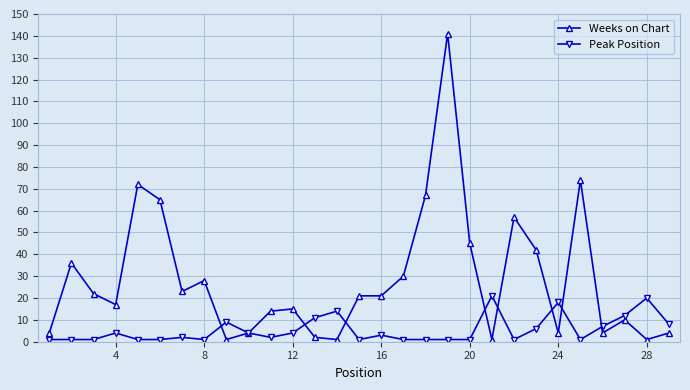

What is the difference between the maximum and minimum values in the Weeks on Chart series?

140